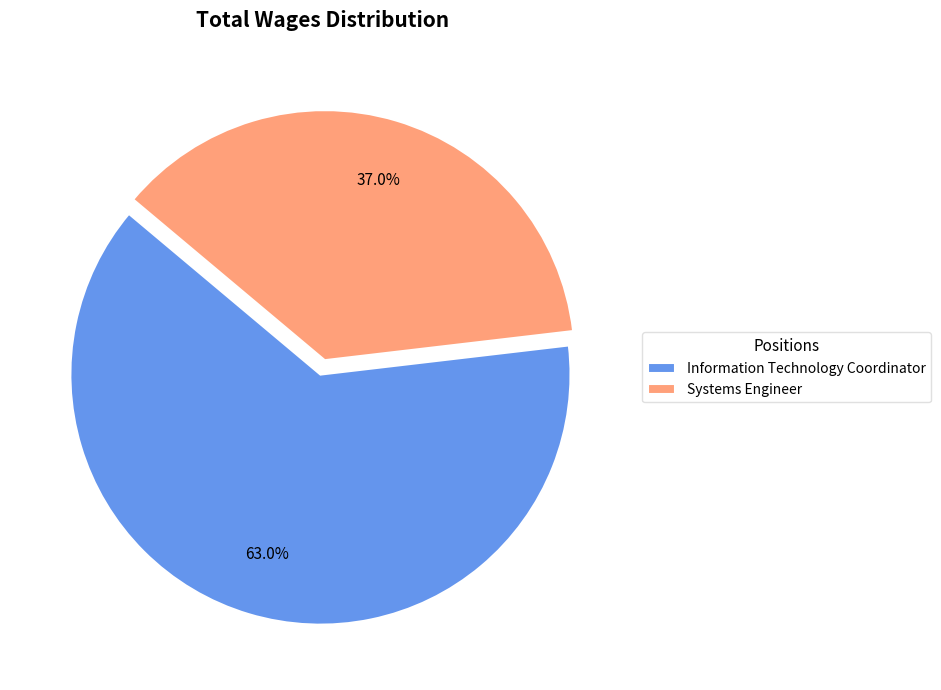

Which category accounts for the majority?

Information Technology Coordinator